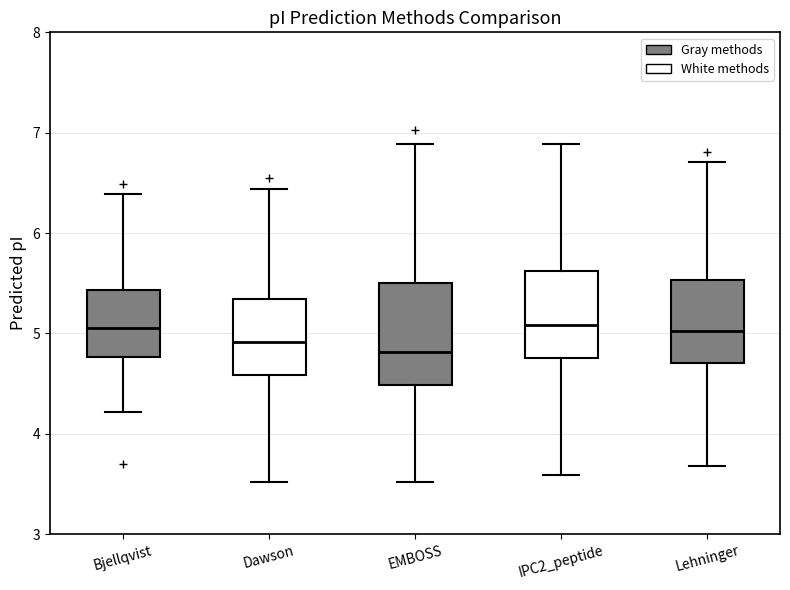

Comparing the boxes themselves (not the whiskers), which one is the tallest?

EMBOSS